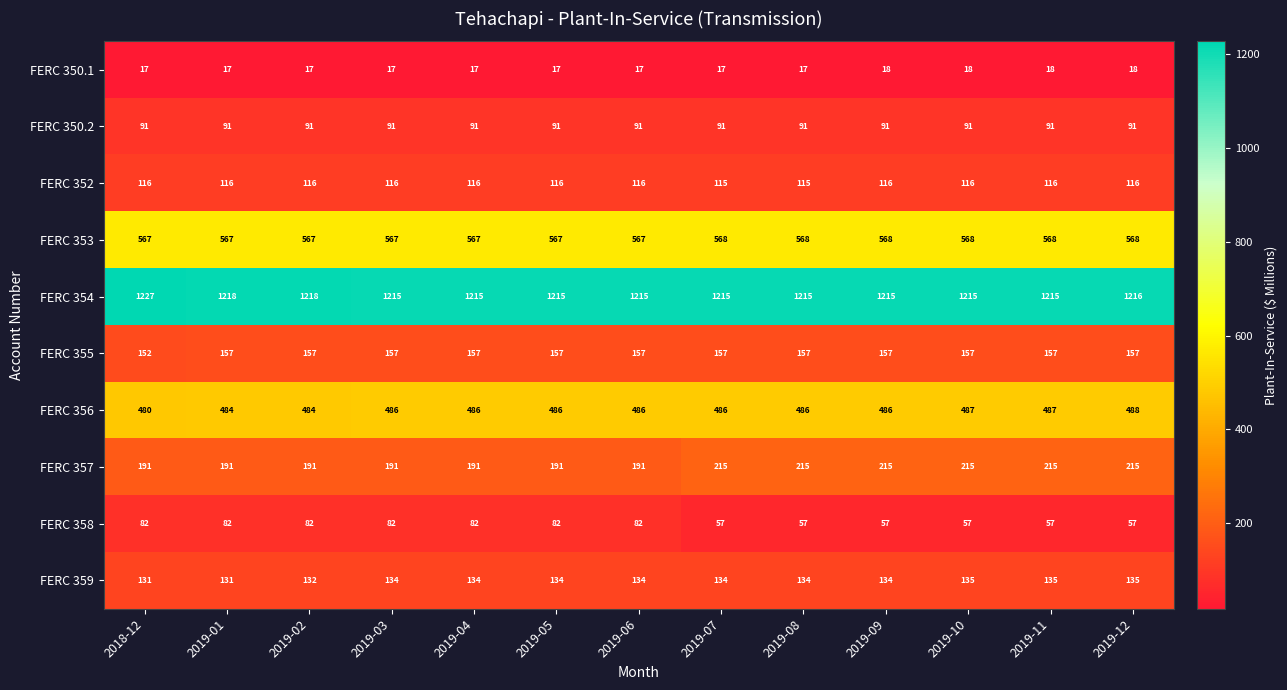

Which series has the widest spread of values?

FERC 358